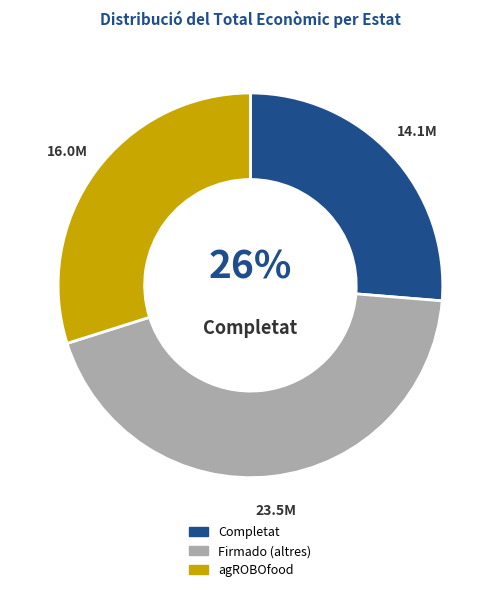

Does any single category account for the majority?

No